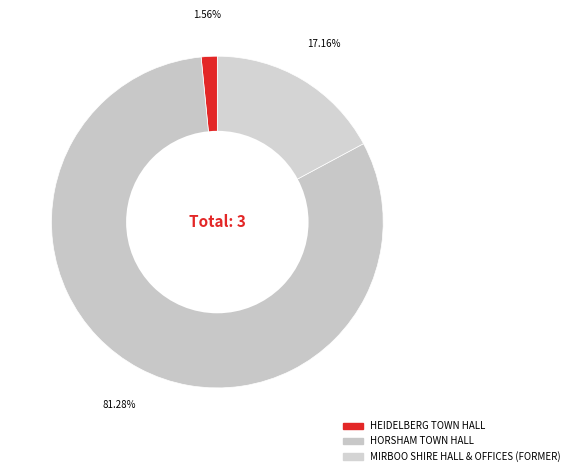

Does HORSHAM TOWN HALL represent more than half of the total?

Yes